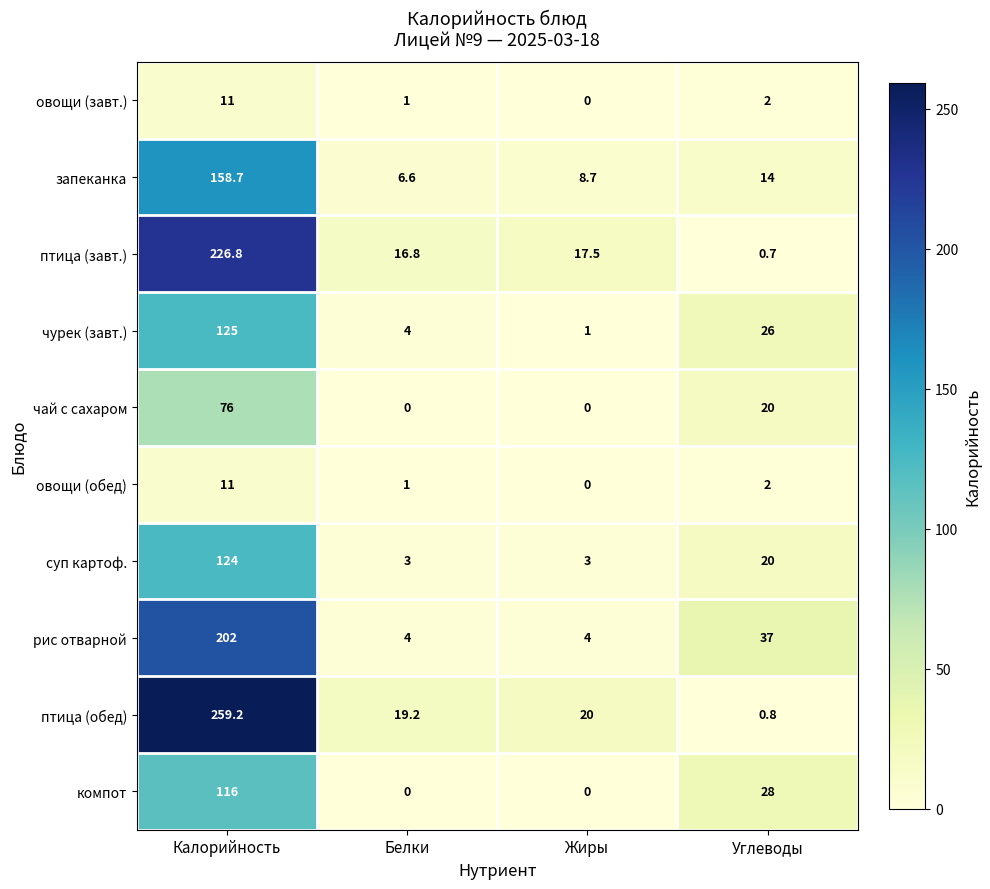

How many data points does each series have?

4